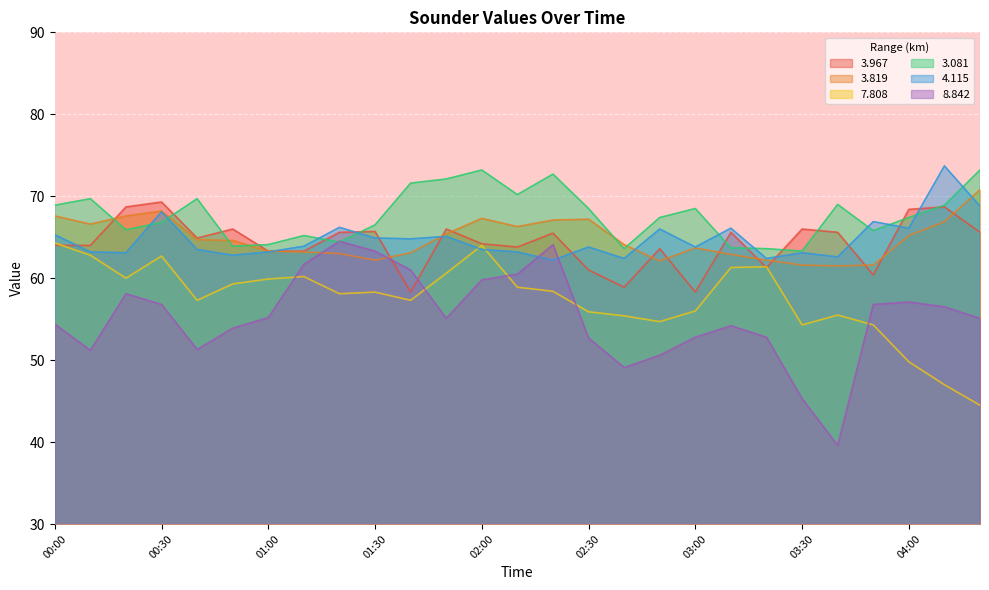

In 7.808, how many points are higher than both neighbors (excluding endpoints)?

6